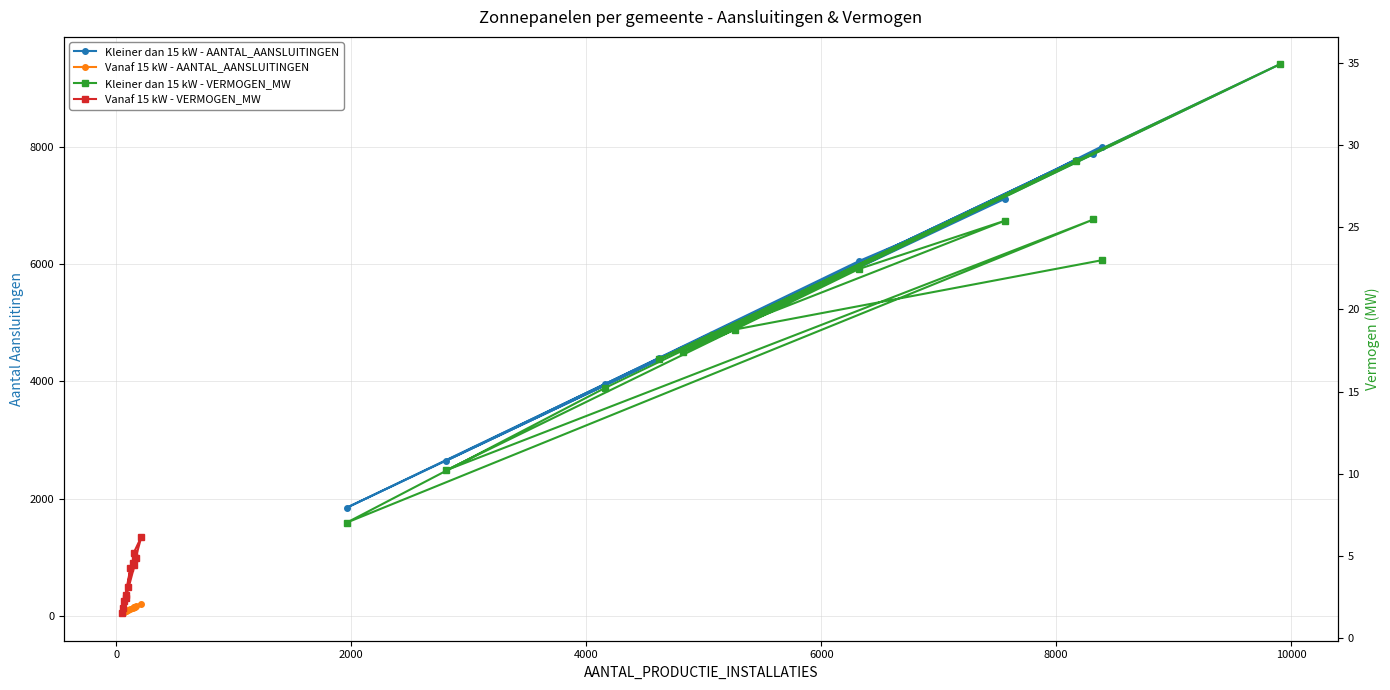

What is the value of the Vanaf 15 kW - VERMOGEN_MW point at the 2nd from the left?

3.1